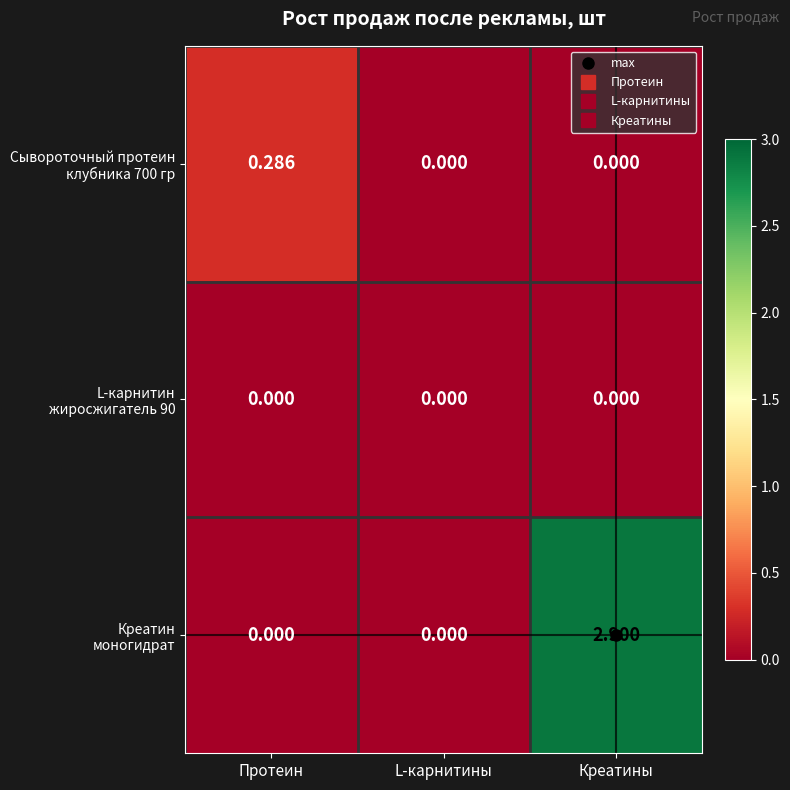

Which category has the highest value across all series?

Креатины